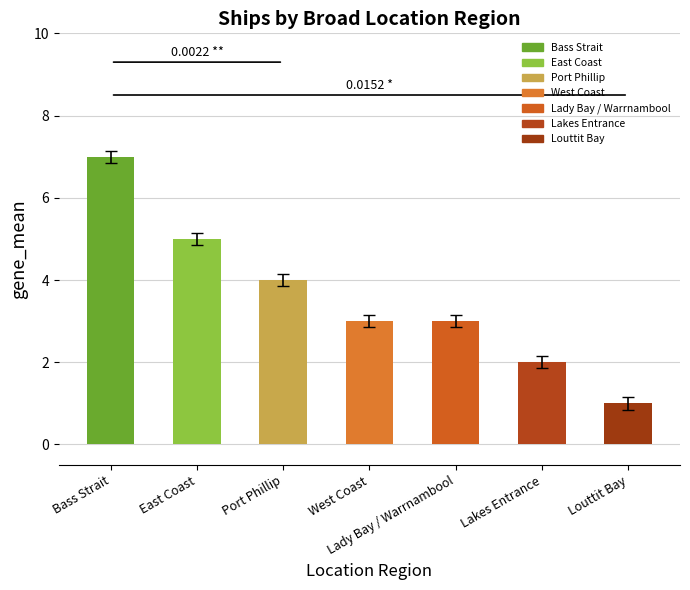

What is the label of the 1st bar from the right?

Louttit Bay